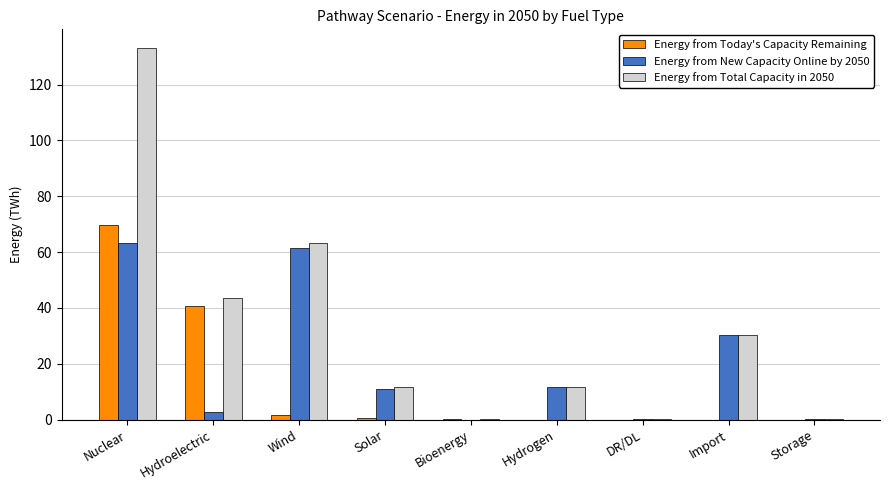

What are all the series names shown in the legend?

Energy from Today's Capacity Remaining, Energy from New Capacity Online by 2050, Energy from Total Capacity in 2050